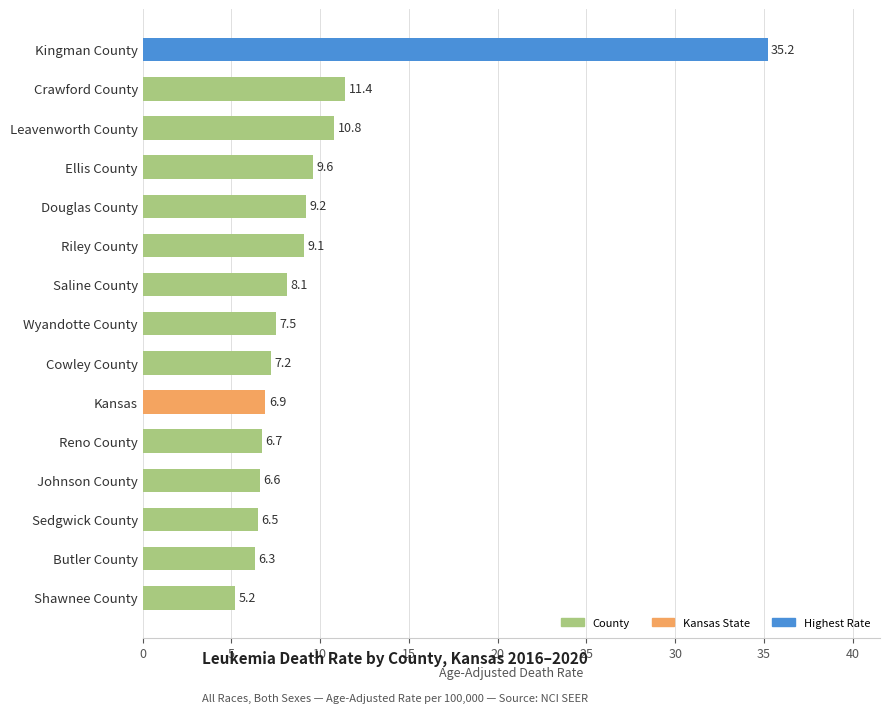

Is it true that the value at Shawnee County is 7.0?

False